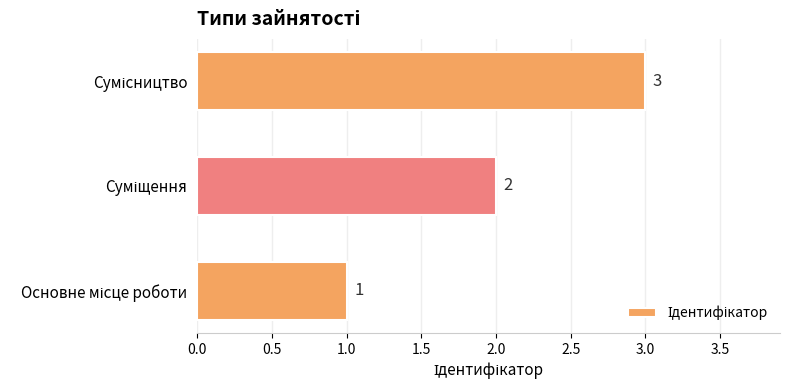

What is the greatest value displayed?

3